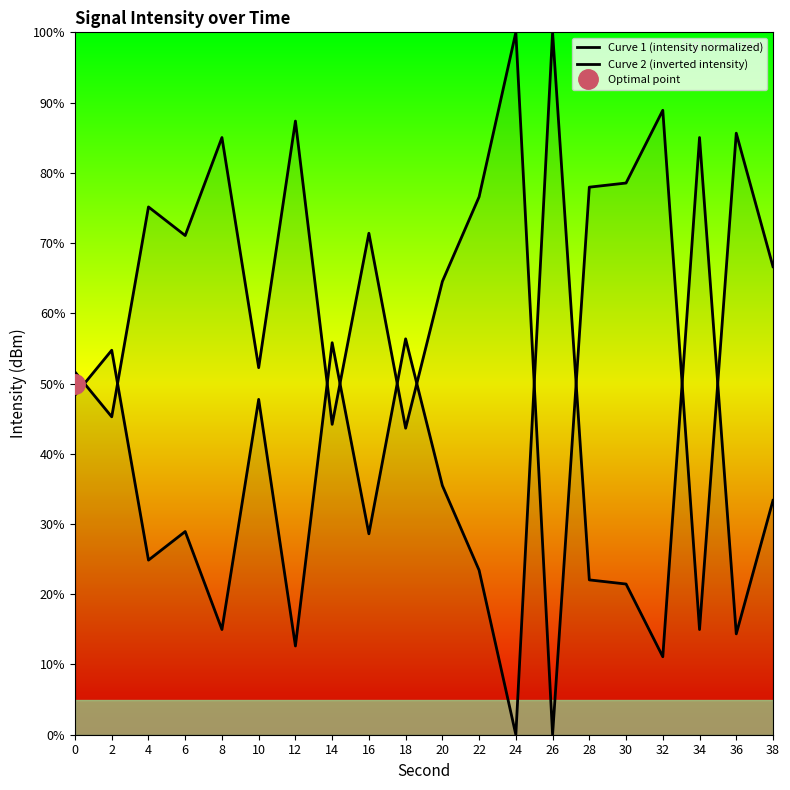

List the labels in order of Curve 2 (inverted intensity) value, largest first.

24, 32, 12, 36, 8, 30, 28, 22, 4, 16, 6, 38, 20, 10, 0, 2, 14, 18, 34, 26